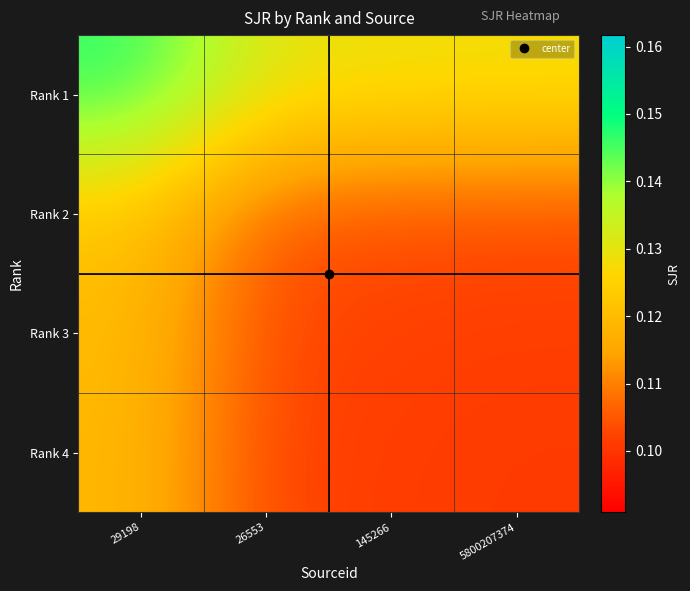

At which category is the sum across all series the highest?

29198